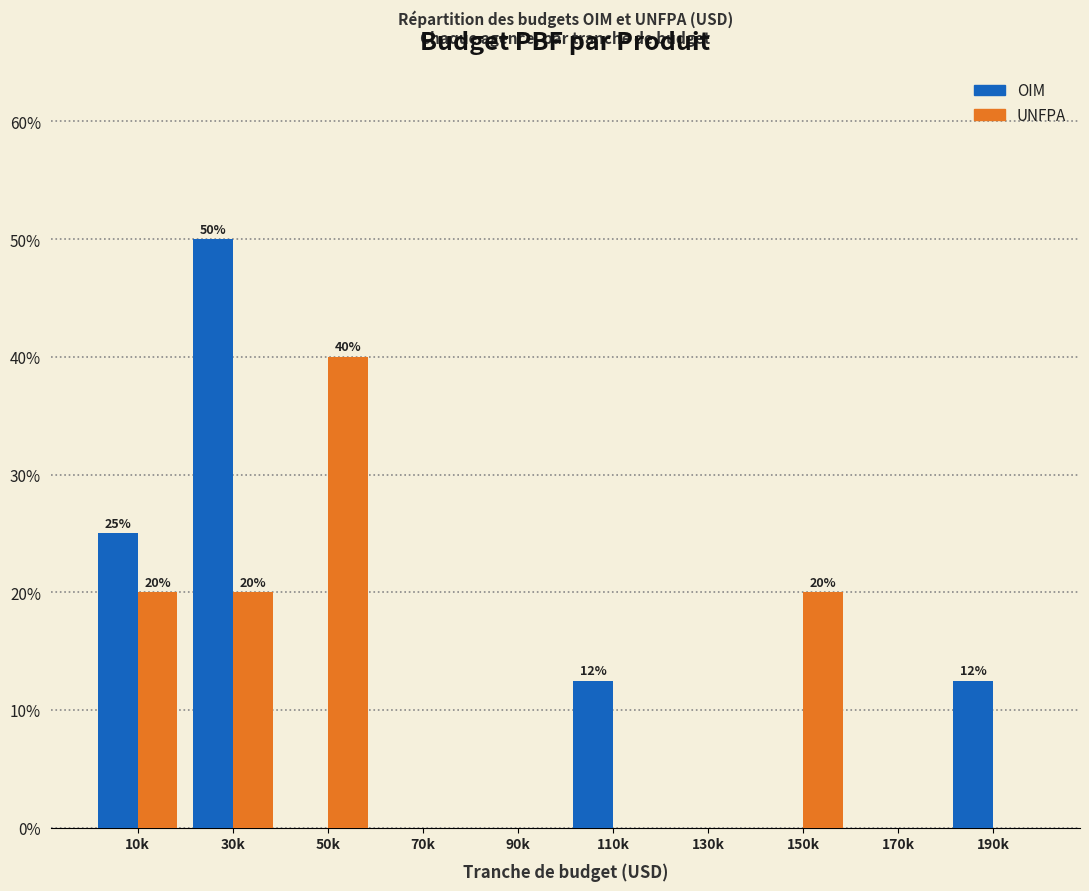

Reading right to left, list all the values displayed in this chart.

OIM: 190k=12.5	170k=0.0	150k=0.0	130k=0.0	110k=12.5	90k=0.0	70k=0.0	50k=0.0	30k=50.0	10k=25.0
UNFPA: 190k=0.0	170k=0.0	150k=20.0	130k=0.0	110k=0.0	90k=0.0	70k=0.0	50k=40.0	30k=20.0	10k=20.0